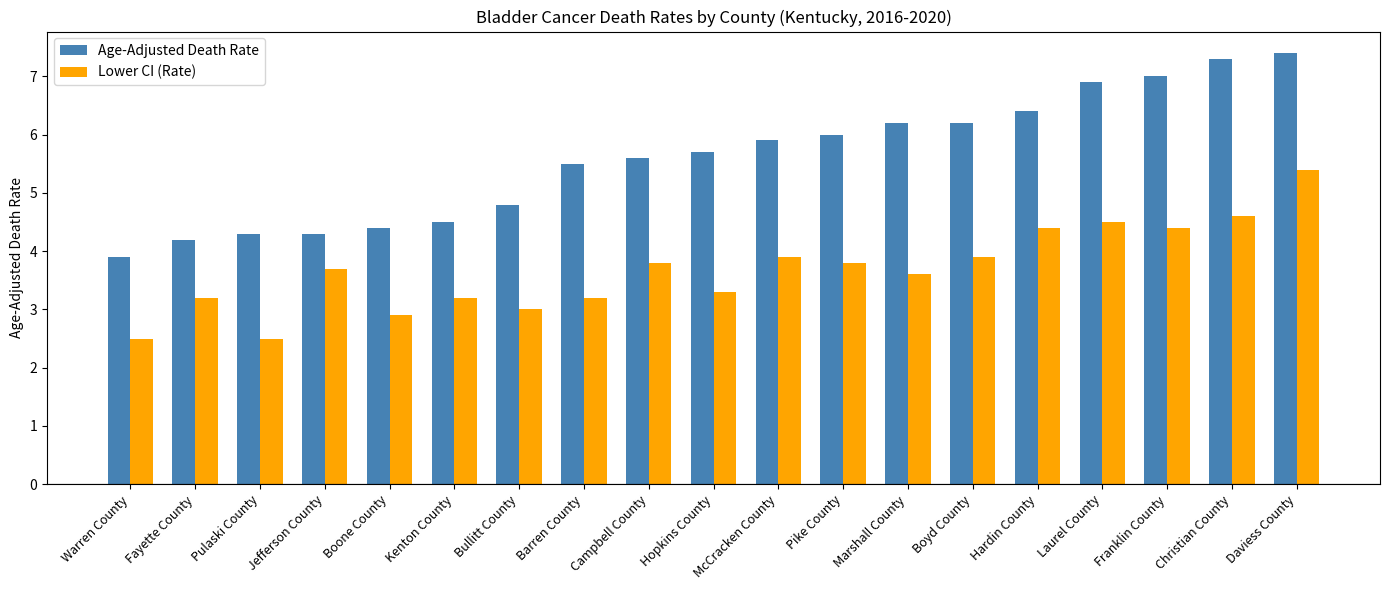

The Lower CI (Rate) series shows 3.2 at Barren County. True or false?

True